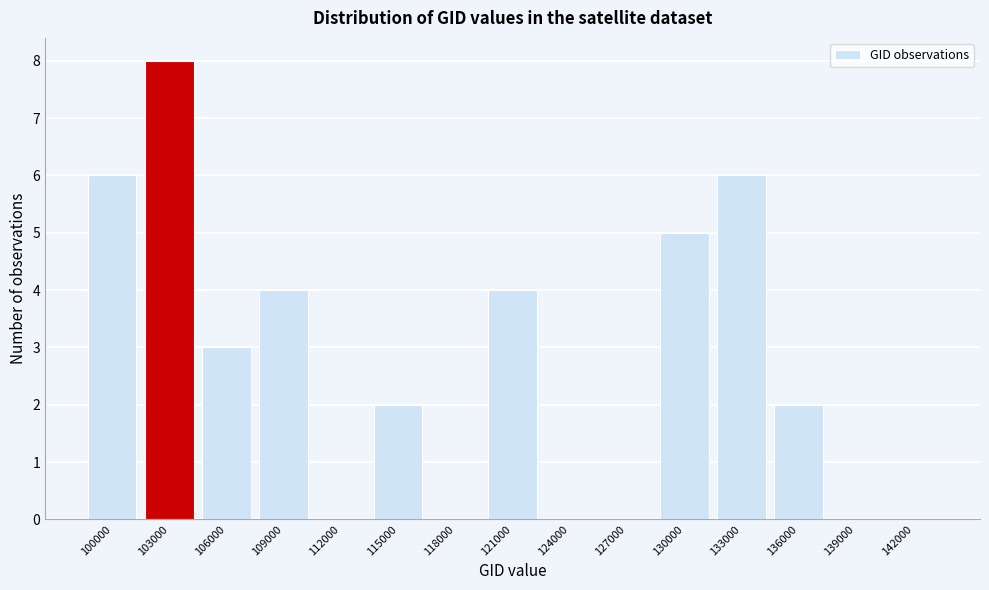

Reading left to right, extract all data points from this chart.

100000=6	103000=8	106000=3	109000=4	112000=0	115000=2	118000=0	121000=4	124000=0	127000=0	130000=5	133000=6	136000=2	139000=0	142000=0